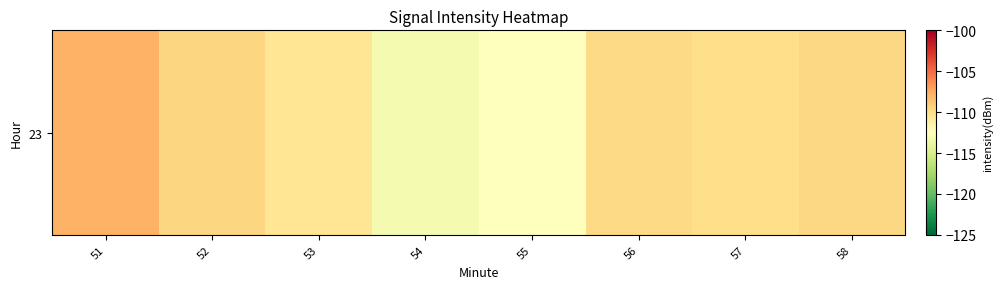

The value at 58 is -50.8. True or false?

False